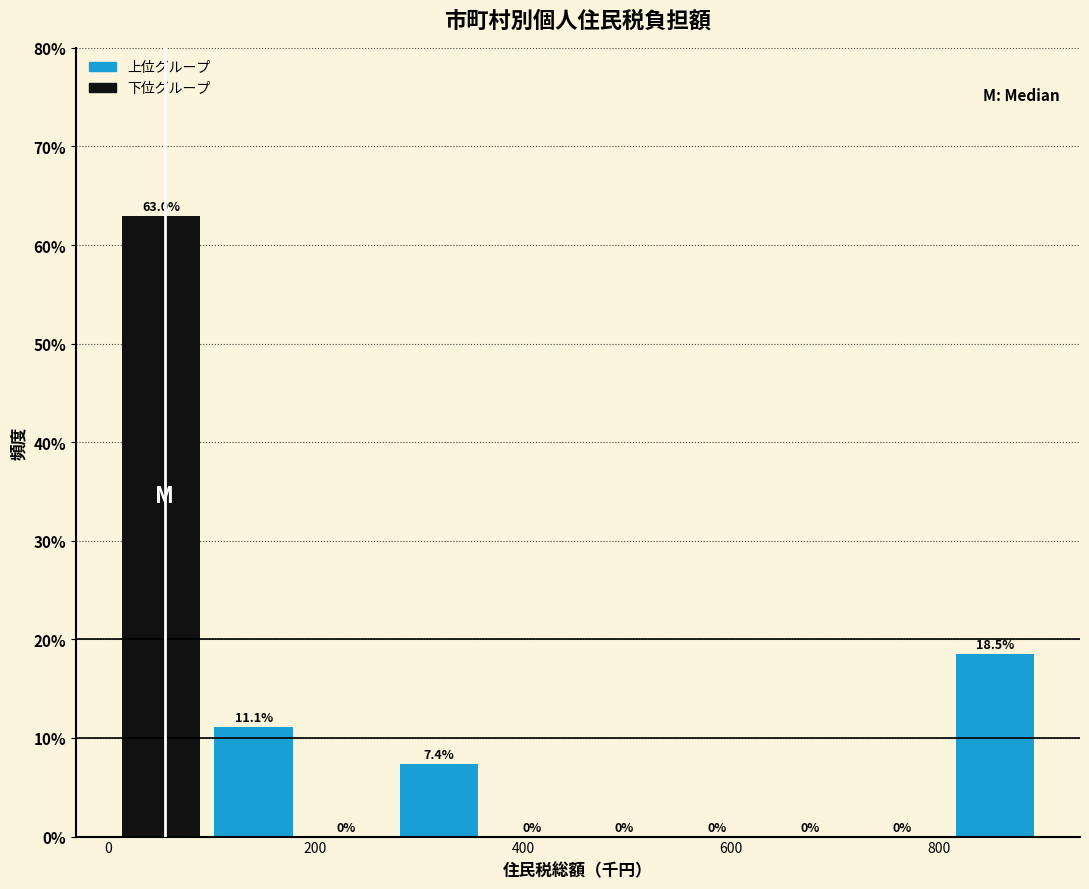

Reading left to right, transcribe this chart: for each bar, give the range it covers on the x-axis and its height. The bar edges are not printed on the chart, so give them approximately, as read against the axis.

0 to 100: 63.0
100 to 180: 11.1
180 to 280: 0.0
280 to 360: 7.4
360 to 460: 0.0
460 to 540: 0.0
540 to 640: 0.0
640 to 720: 0.0
720 to 800: 0.0
800 to 900: 18.5